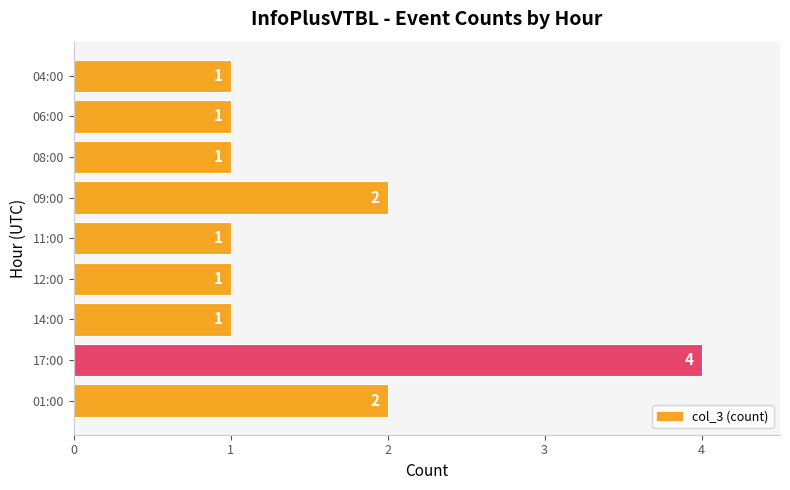

Is it true that the value at 14:00 is 1?

True